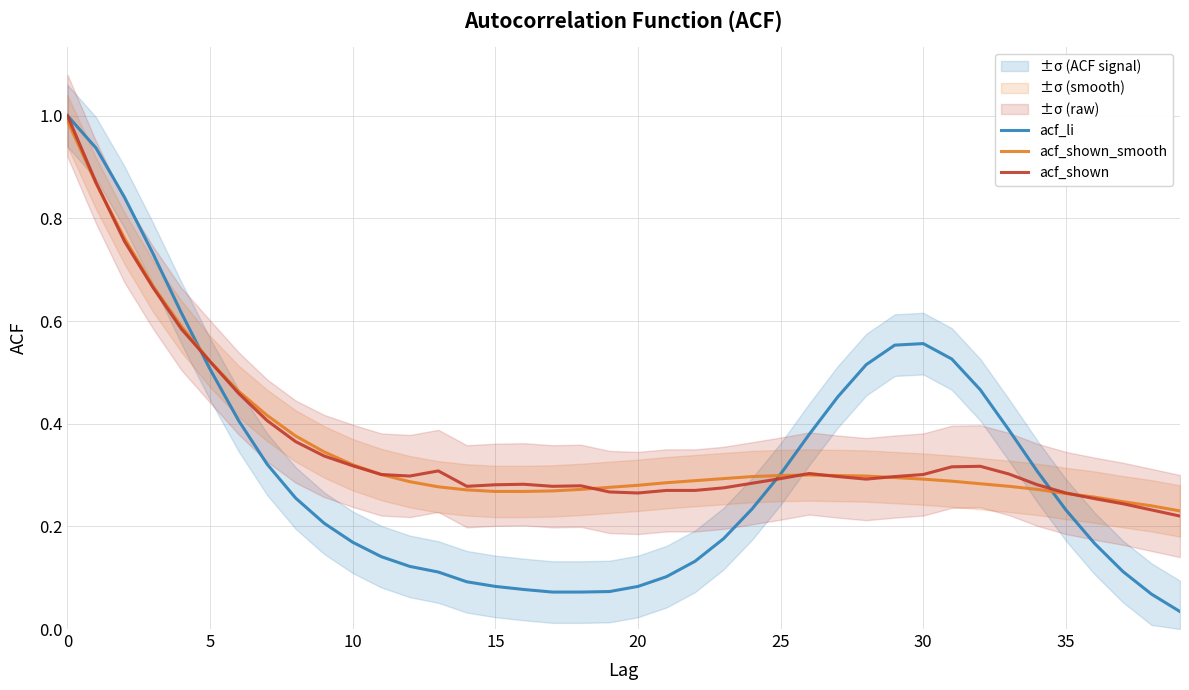

What is the label of the 38th point from the left?

37